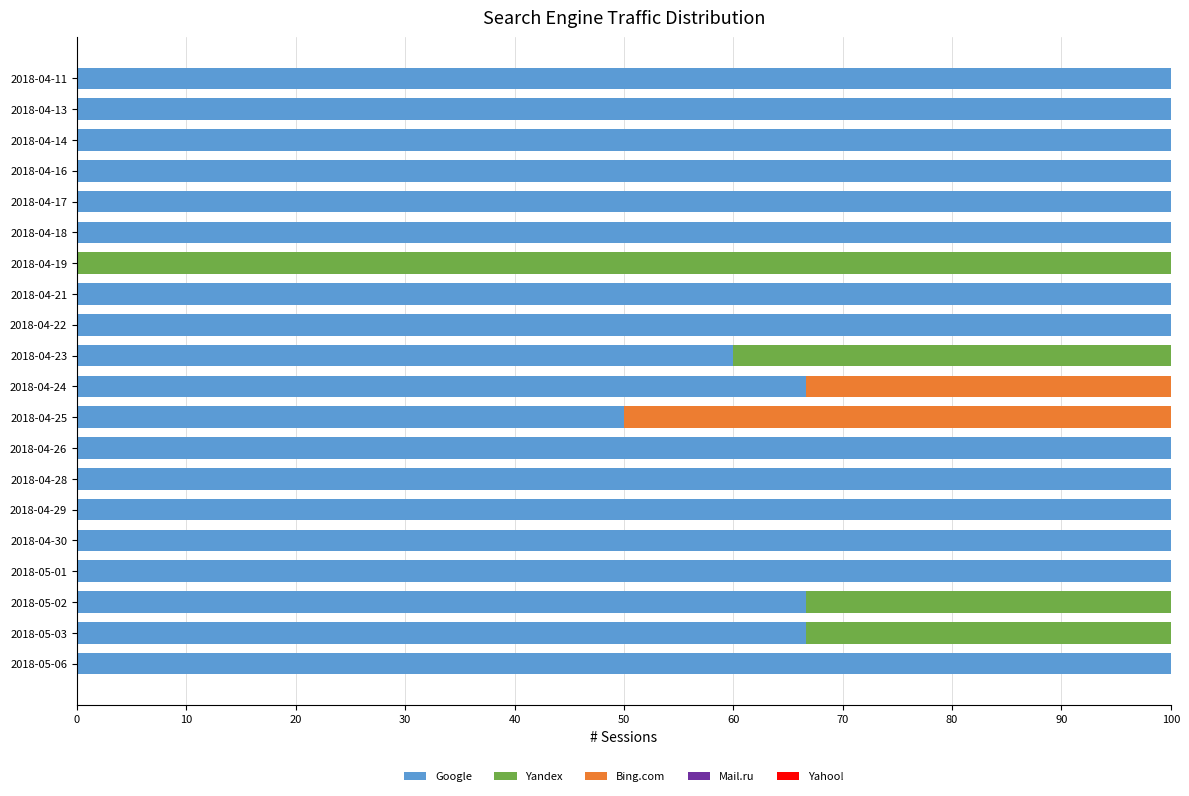

What is the total value across all series at 2018-04-14?

100.0